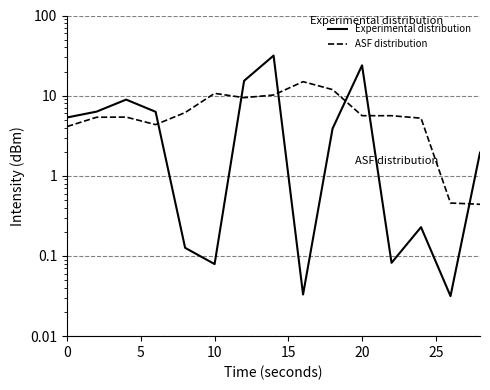

Reading left to right, list all the values displayed in this chart.

Experimental distribution: 5.3	6.3	8.9	6.3	0.1	0.1	15.3	31.6	0.0	3.9	23.9	0.1	0.2	0.0	1.9
ASF distribution: 4.1	5.4	5.4	4.4	6.2	10.7	9.4	10.2	15.0	11.9	5.6	5.6	5.2	0.5	0.4